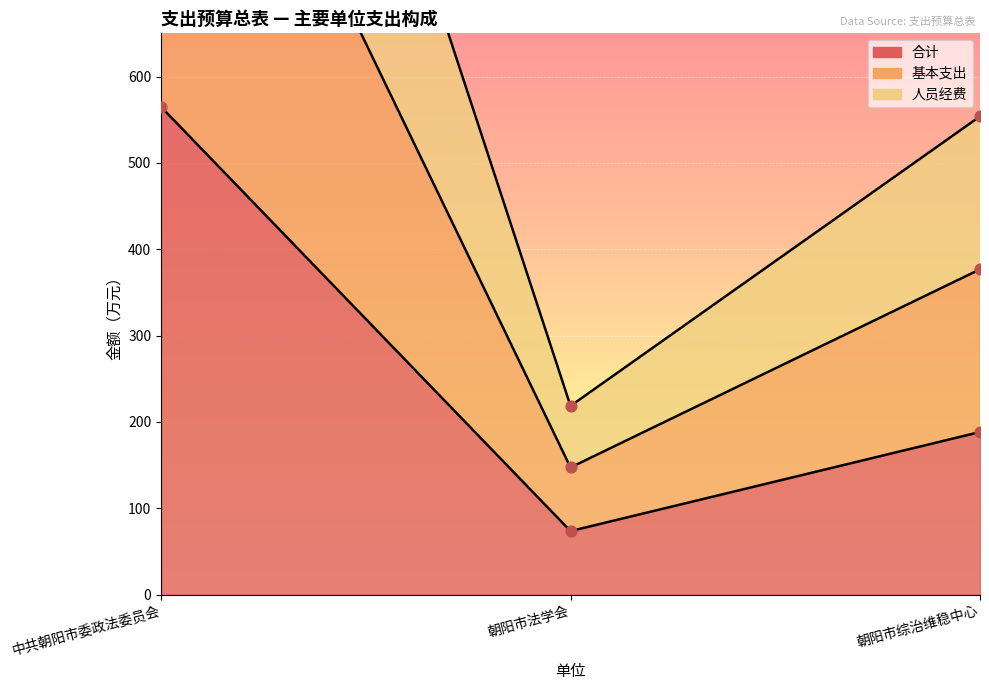

Which series reaches the minimum Y coordinate?

合计